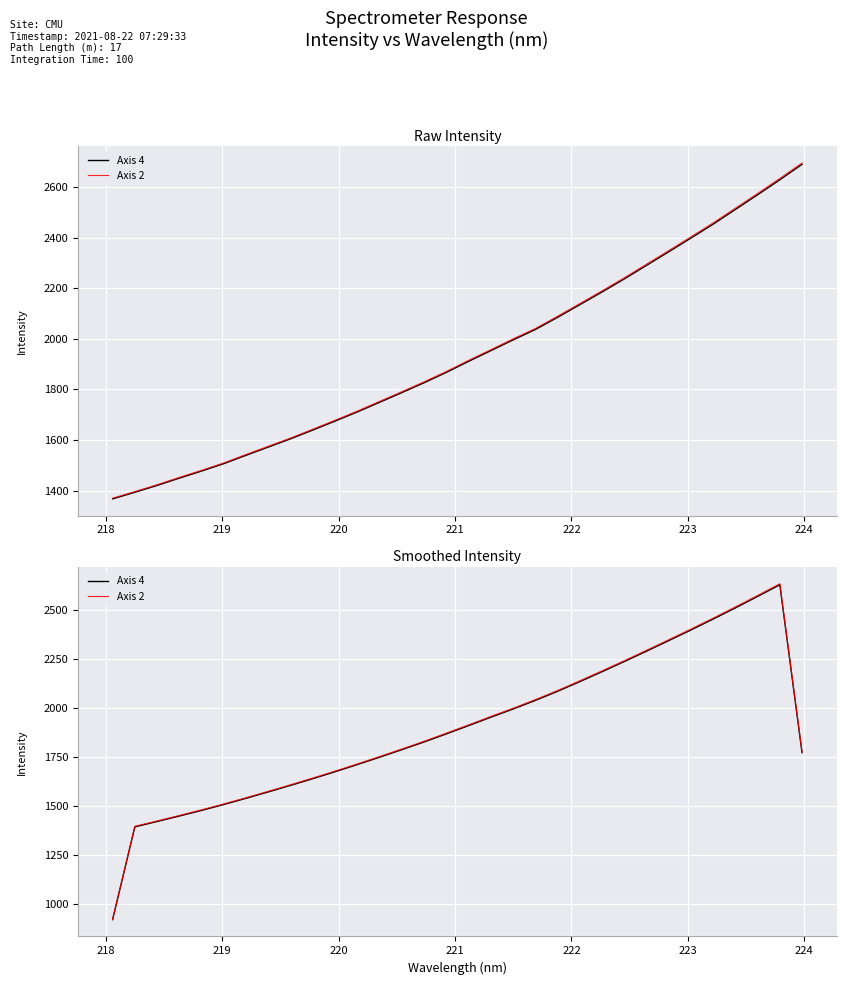

How many distinct data groups are displayed?

2